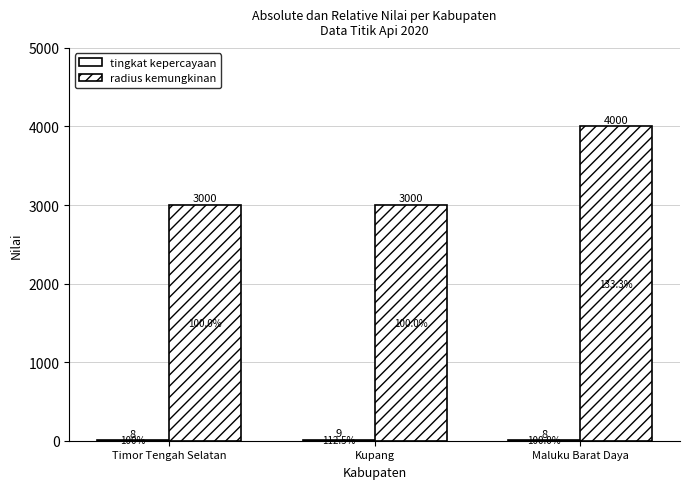

Is it true that radius kemungkinan equals 3000 at Timor Tengah Selatan?

True